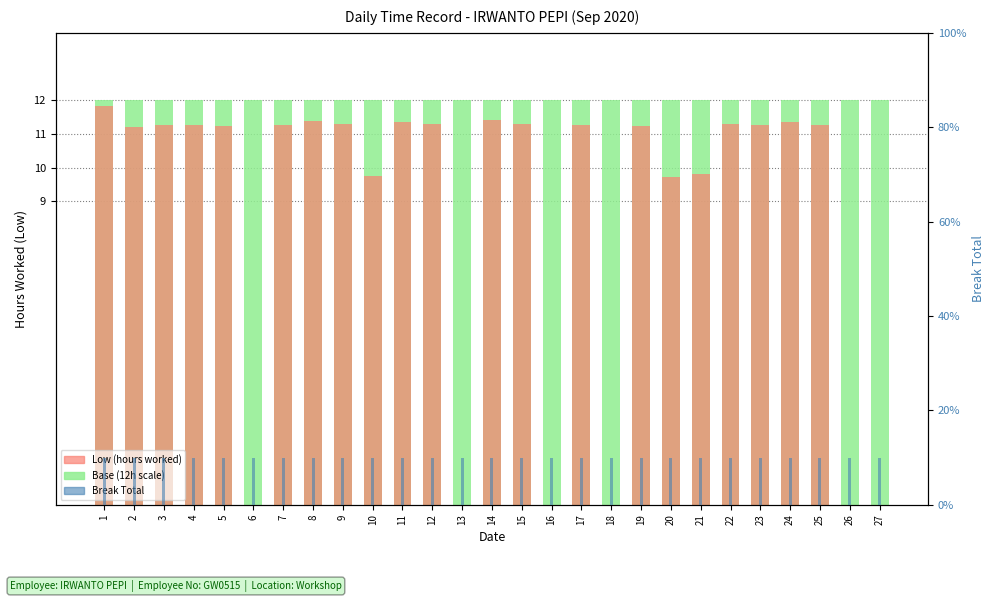

How many values in the Low (hours worked) series are below 11?

9